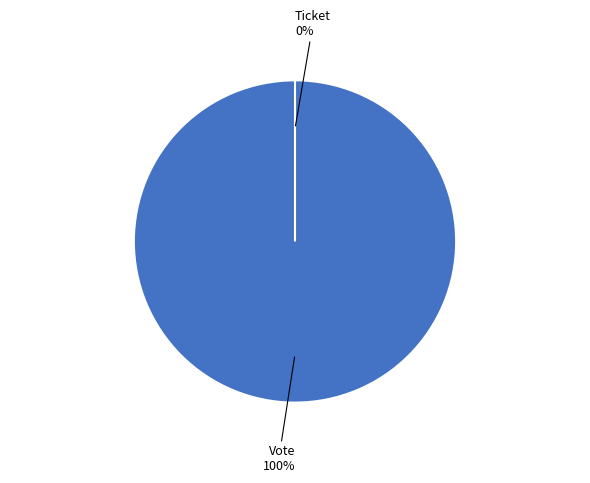

Between Ticket and Vote, which is larger?

Vote